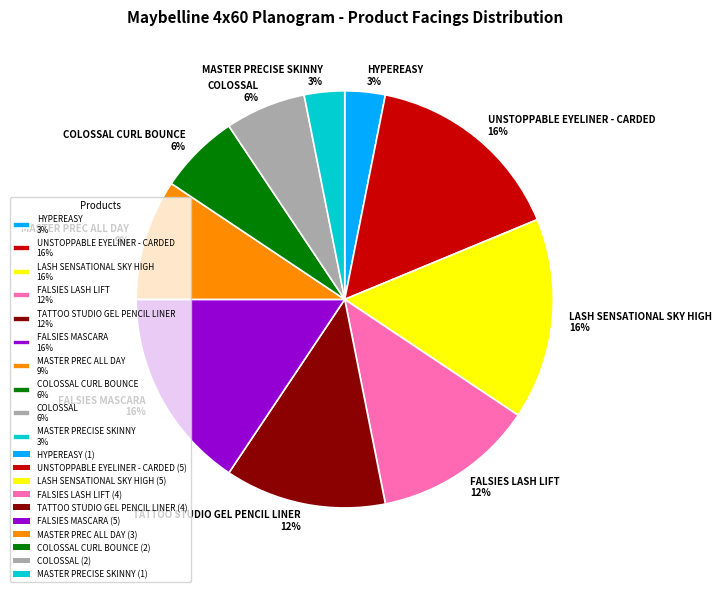

To the nearest percent, what portion does TATTOO STUDIO GEL PENCIL LINER 12% represent?

12%